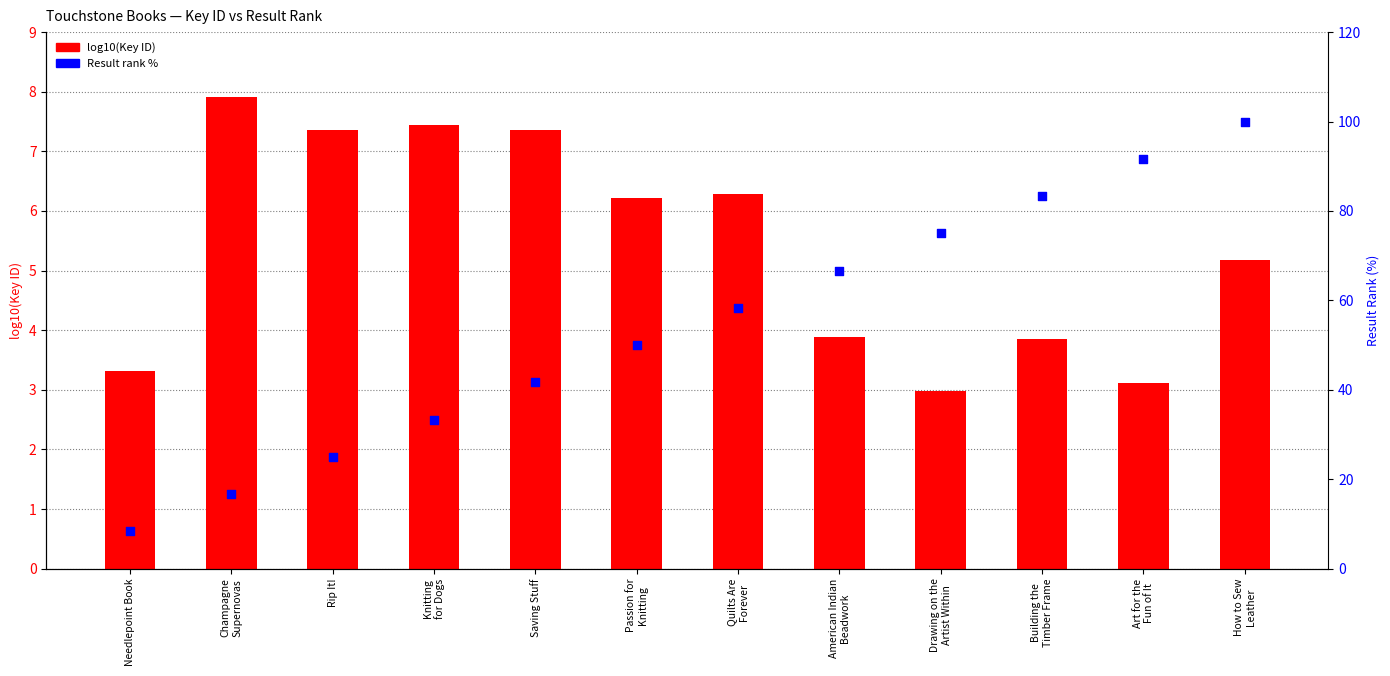

Which series contains the highest Y value?

Result (rank %)